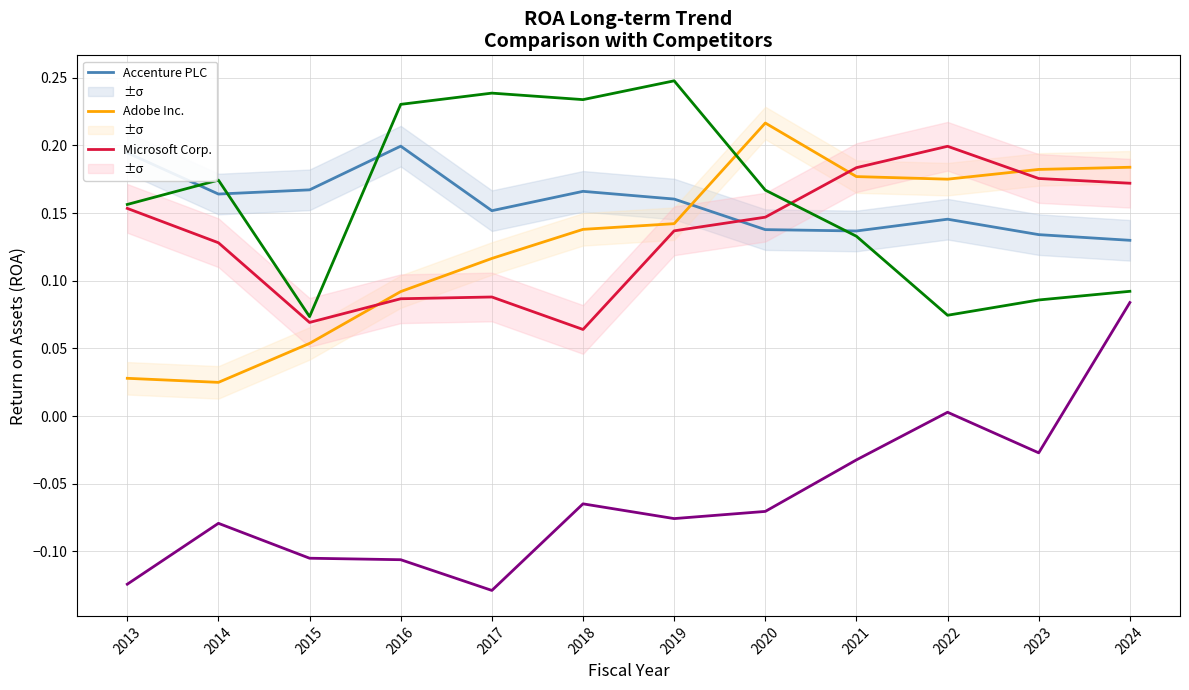

What is the greatest value displayed?

0.2